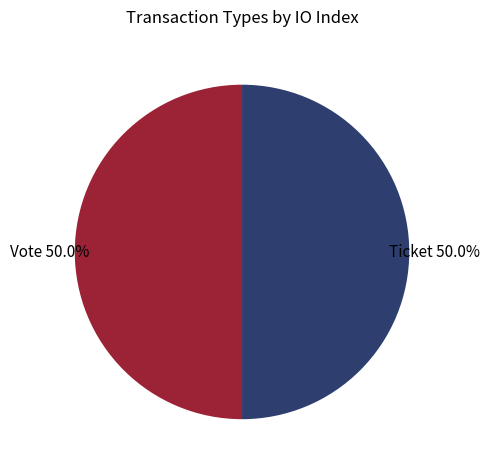

How many segments does this pie chart have?

2